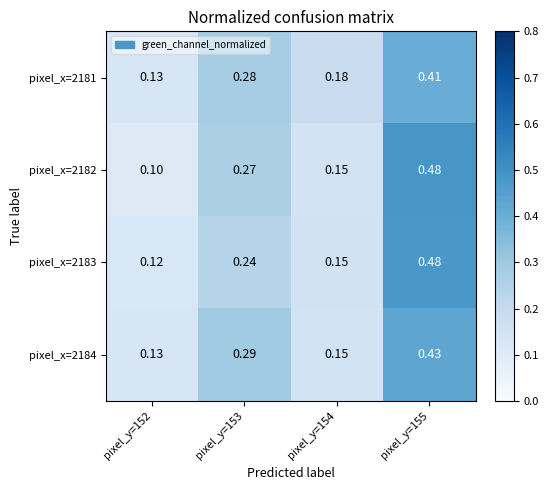

Is the value of pixel_x=2182 at pixel_y=152 greater than the value of pixel_x=2181 at pixel_y=152?

No